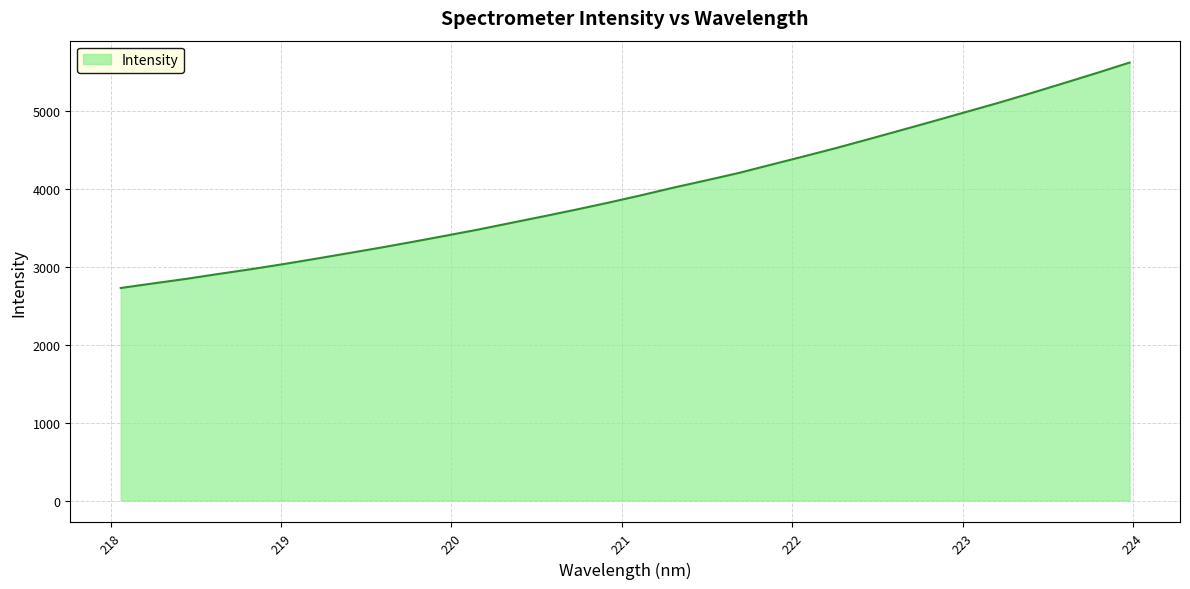

What is the smallest value displayed?

2731.3